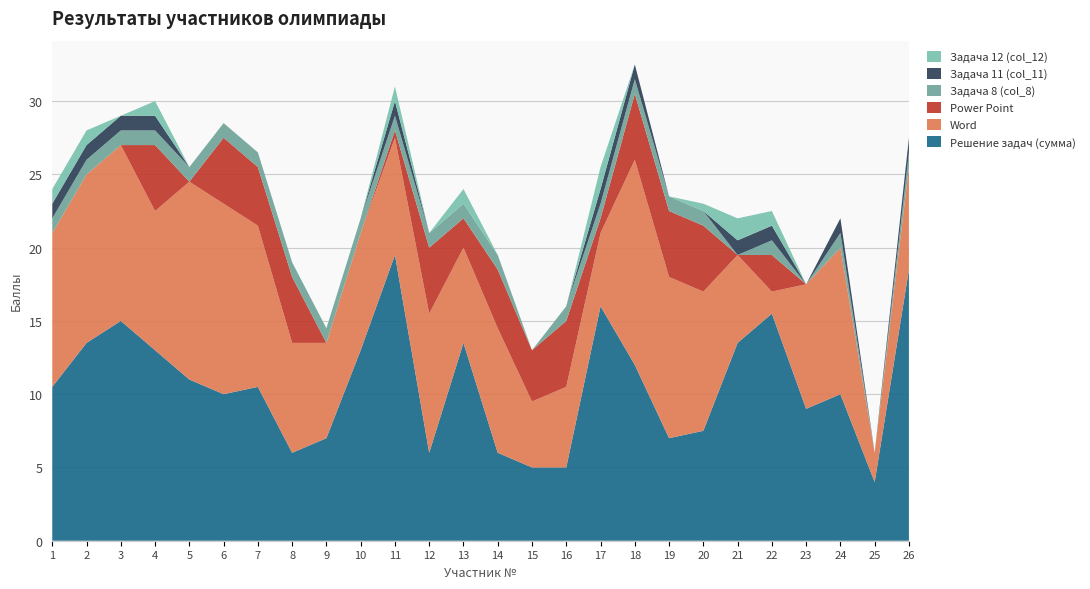

Reading right to left, extract all data points from this chart.

Решение задач (сумма): 26=18.5	25=4.0	24=10.0	23=9.0	22=15.5	21=13.5	20=7.5	19=7.0	18=12.0	17=16.0	16=5.0	15=5.0	14=6.0	13=13.5	12=6.0	11=19.5	10=13.0	9=7.0	8=6.0	7=10.5	6=10.0	5=11.0	4=13.0	3=15.0	2=13.5	1=10.5
Word: 26=7.0	25=2.0	24=10.0	23=8.5	22=1.5	21=6.0	20=9.5	19=11.0	18=14.0	17=5.0	16=5.5	15=4.5	14=8.5	13=6.5	12=9.5	11=8.0	10=8.0	9=6.5	8=7.5	7=11.0	6=13.0	5=13.5	4=9.5	3=12.0	2=11.5	1=10.5
Power Point: 26=0.0	25=0.0	24=0.0	23=0.0	22=2.5	21=0.0	20=4.5	19=4.5	18=4.5	17=1.0	16=4.5	15=3.5	14=4.0	13=2.0	12=4.5	11=0.5	10=0.0	9=0.0	8=4.5	7=4.0	6=4.5	5=0.0	4=4.5	3=0.0	2=0.0	1=0.0
Задача 8 (col_8): 26=1.0	25=0.0	24=1.0	23=0.0	22=1.0	21=0.0	20=1.0	19=1.0	18=1.0	17=1.0	16=1.0	15=0.0	14=1.0	13=1.0	12=1.0	11=1.0	10=1.0	9=1.0	8=1.0	7=1.0	6=1.0	5=1.0	4=1.0	3=1.0	2=1.0	1=1.0
Задача 11 (col_11): 26=1.0	25=0.0	24=1.0	23=0.0	22=1.0	21=1.0	20=0.0	19=0.0	18=1.0	17=1.0	16=0.0	15=0.0	14=0.0	13=0.0	12=0.0	11=1.0	10=0.0	9=0.0	8=0.0	7=0.0	6=0.0	5=0.0	4=1.0	3=1.0	2=1.0	1=1.0
Задача 12 (col_12): 26=0.0	25=0.0	24=0.0	23=0.0	22=1.0	21=1.5	20=0.5	19=0.0	18=0.0	17=1.5	16=0.0	15=0.0	14=0.0	13=1.0	12=0.0	11=1.0	10=0.0	9=0.0	8=0.0	7=0.0	6=0.0	5=0.0	4=1.0	3=0.0	2=1.0	1=1.0